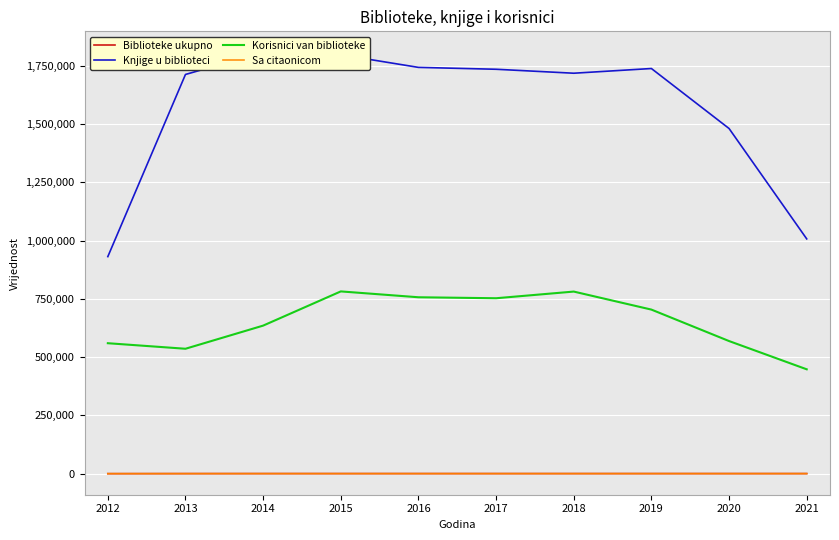

At which category does Biblioteke ukupno reach its first local peak?

2016